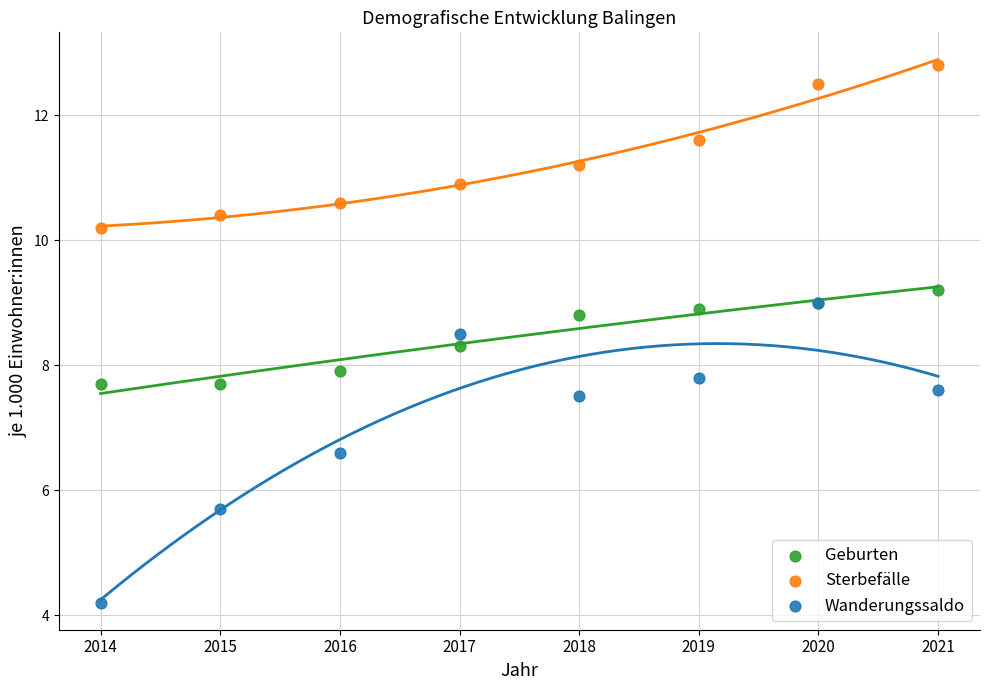

Which series reaches the maximum Y coordinate?

Sterbefälle